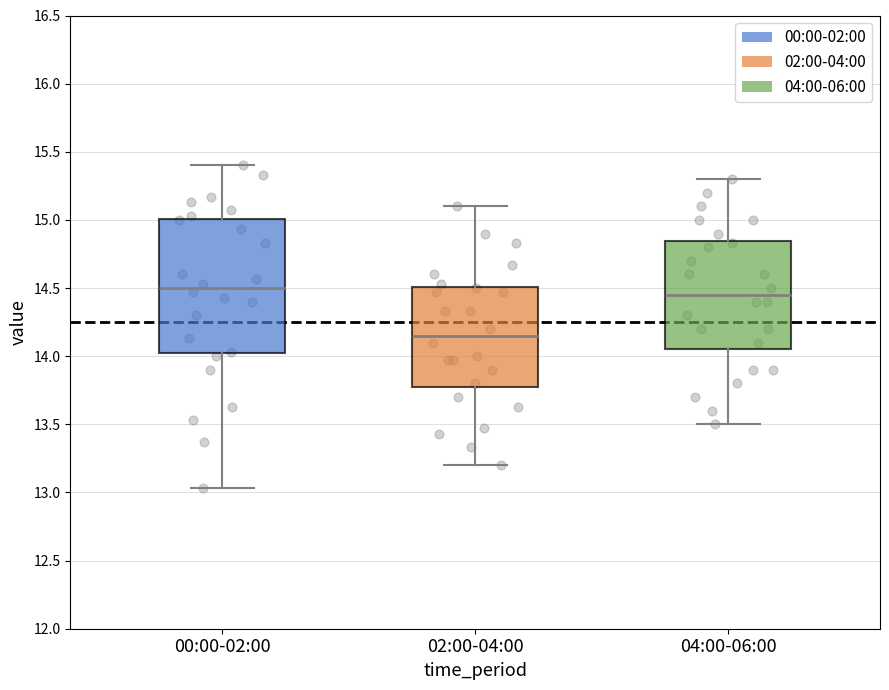

Which box's median line is the lowest?

02:00-04:00